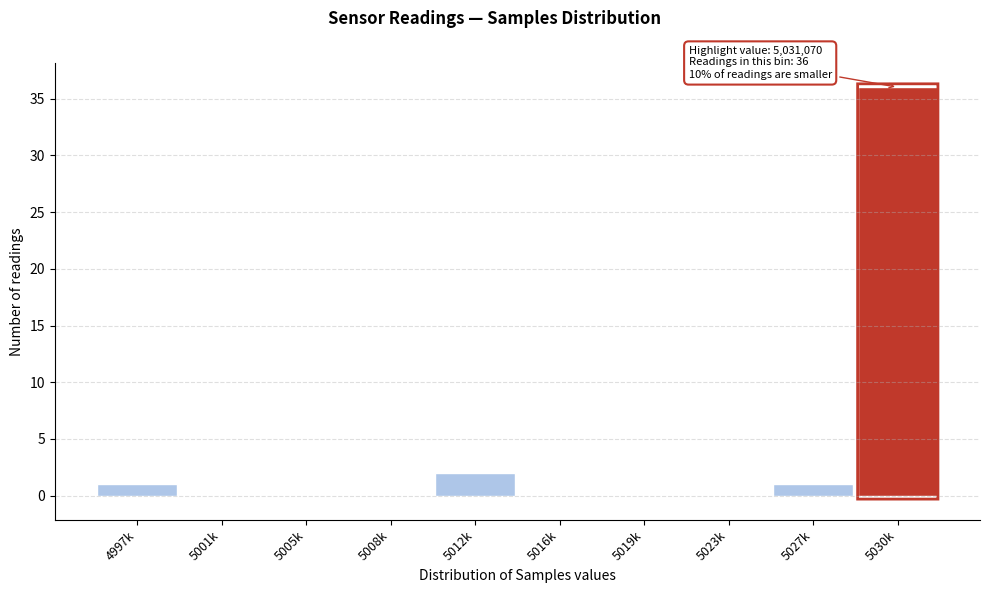

Reading left to right, list all the values displayed in this chart.

4997k=1	5001k=0	5005k=0	5008k=0	5012k=2	5016k=0	5019k=0	5023k=0	5027k=1	5030k=36